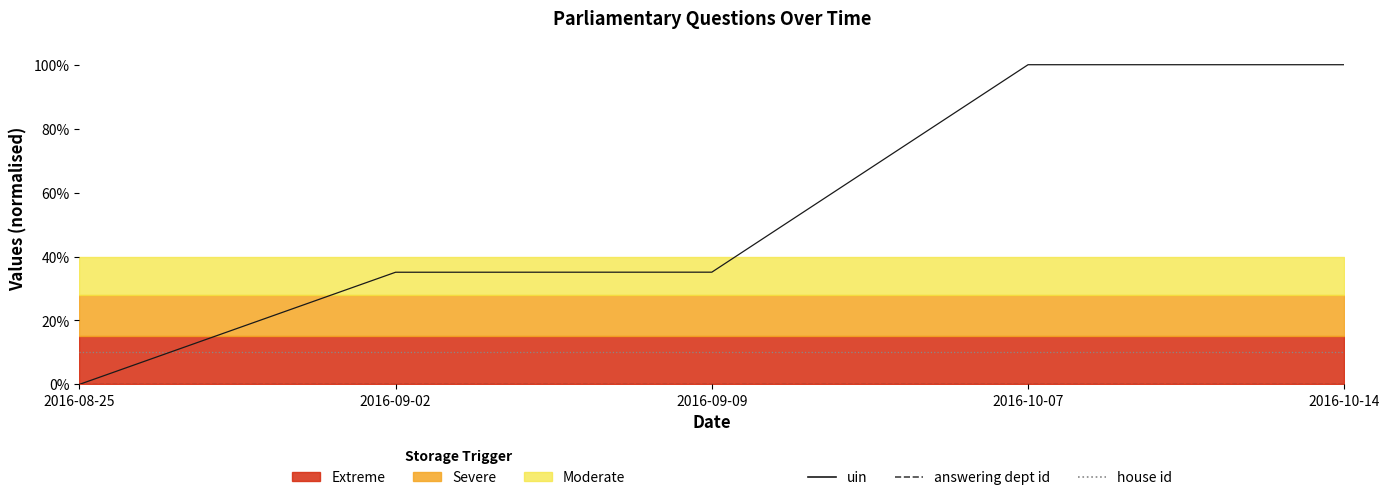

Does the chart have visible grid lines?

No